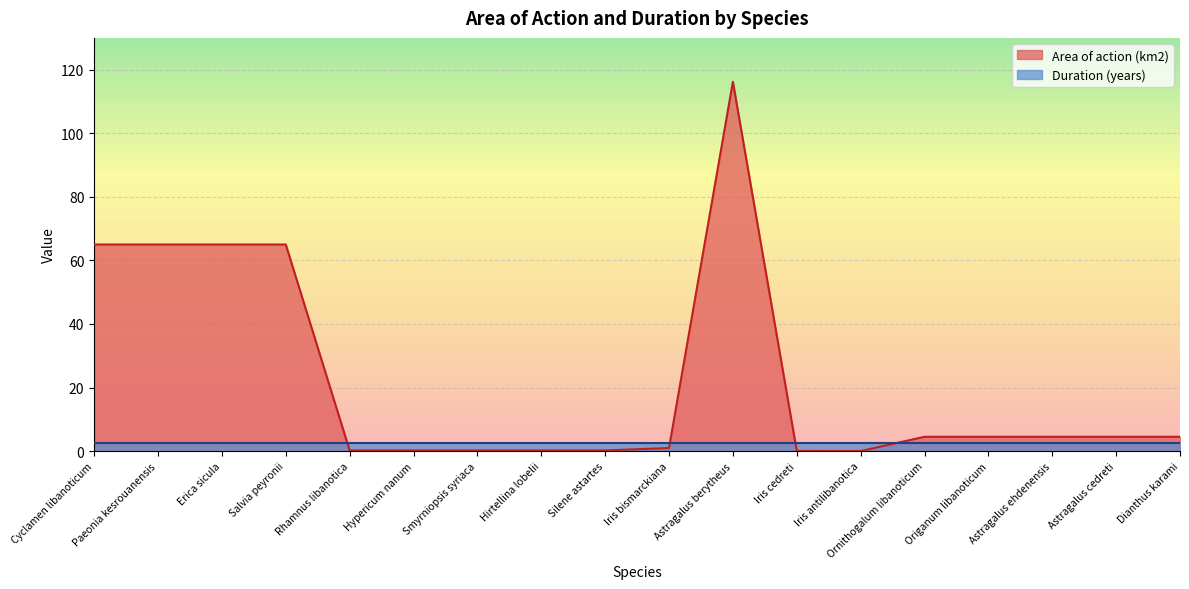

What is the difference between the values at Dianthus karami and Erica sicula?

60.5